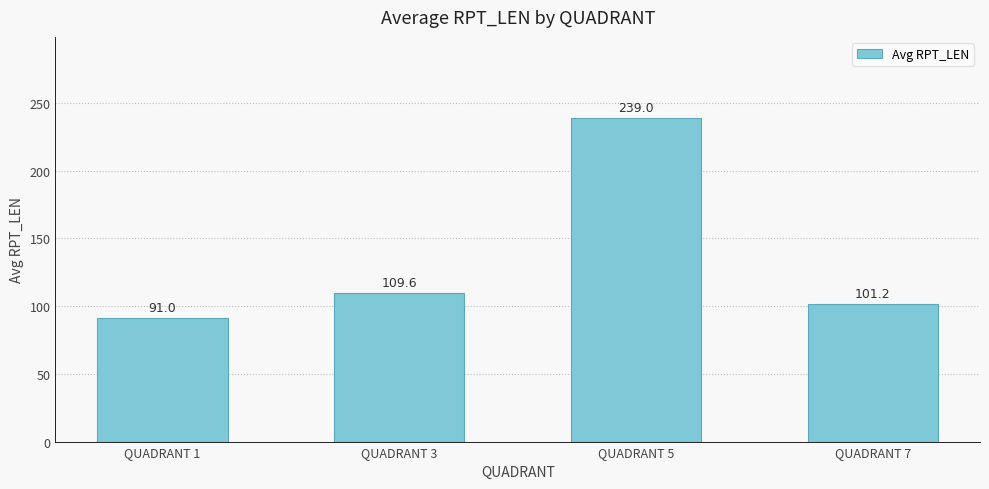

What is the value of the 1st bar from the left?

91.0